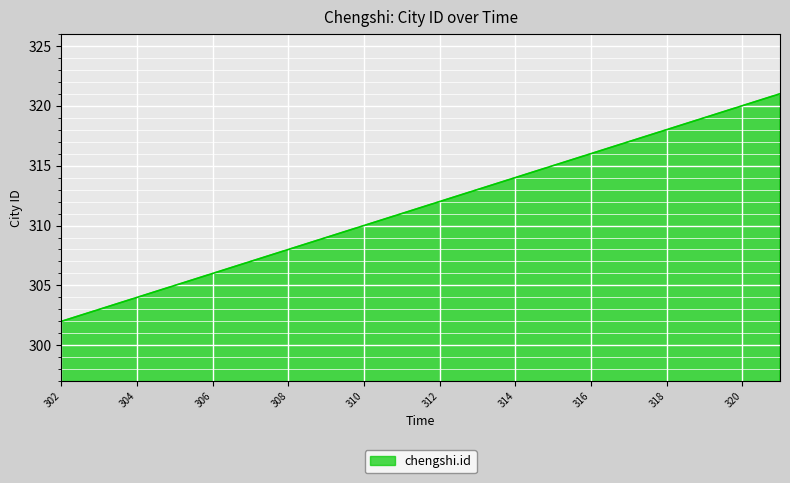

True or false: there are more than 0 points higher than both neighbors.

False